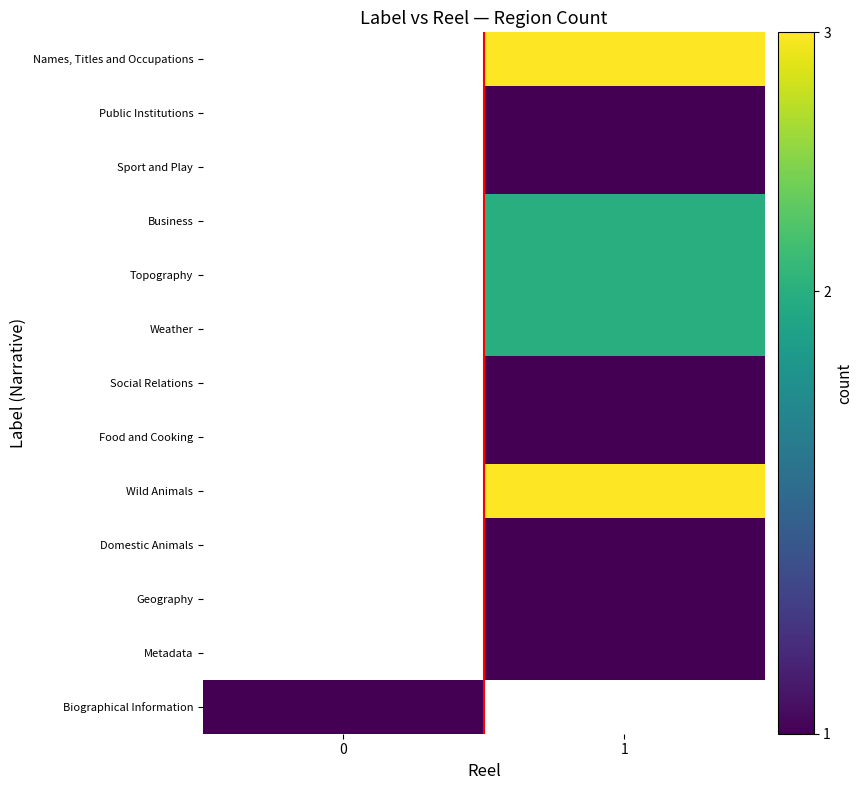

True or false: Weather has a value of 2.0 at 1.

True